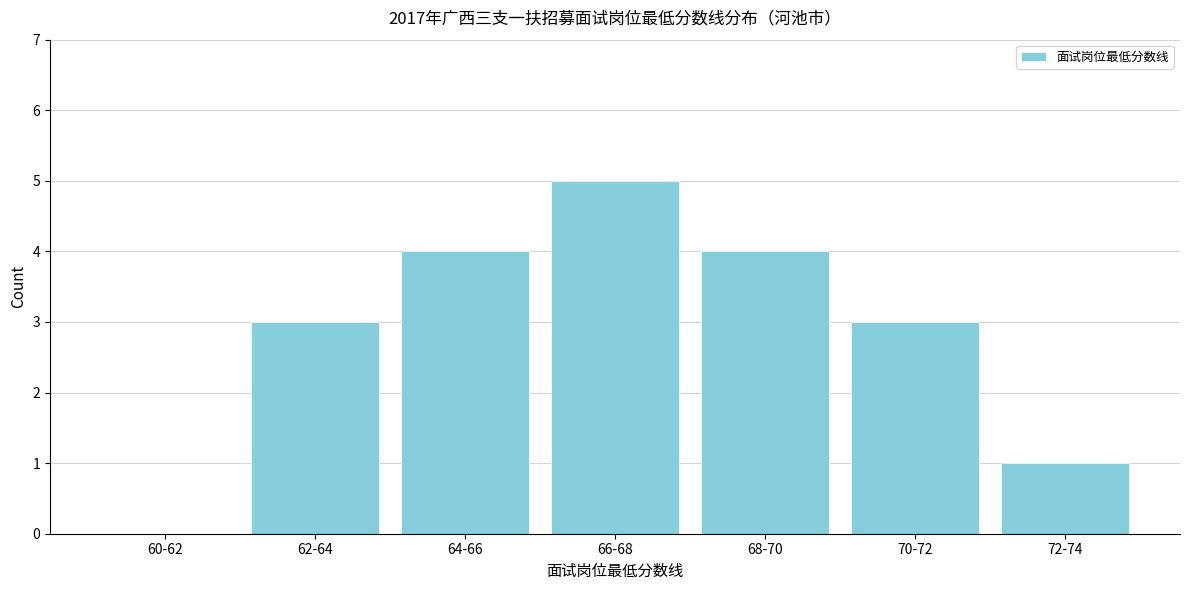

Reading left to right, extract all data points from this chart.

60-62=0	62-64=3	64-66=4	66-68=5	68-70=4	70-72=3	72-74=1